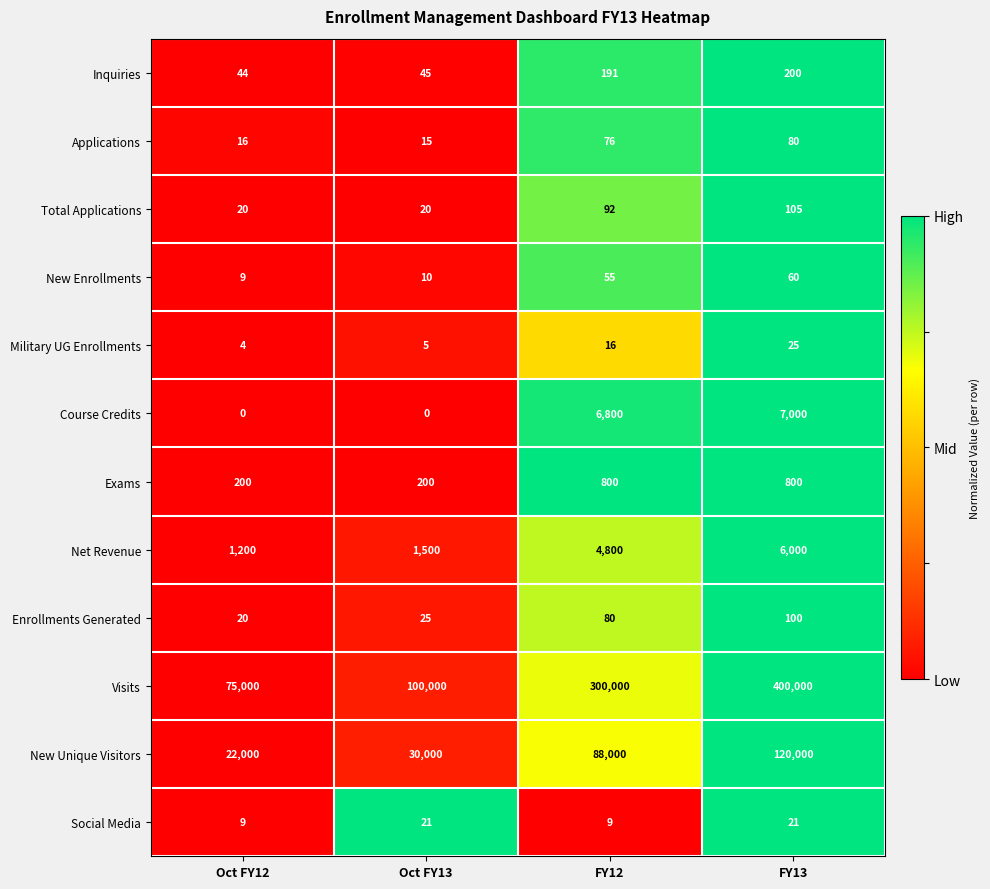

What is the total value across all series at Oct FY12?

98522